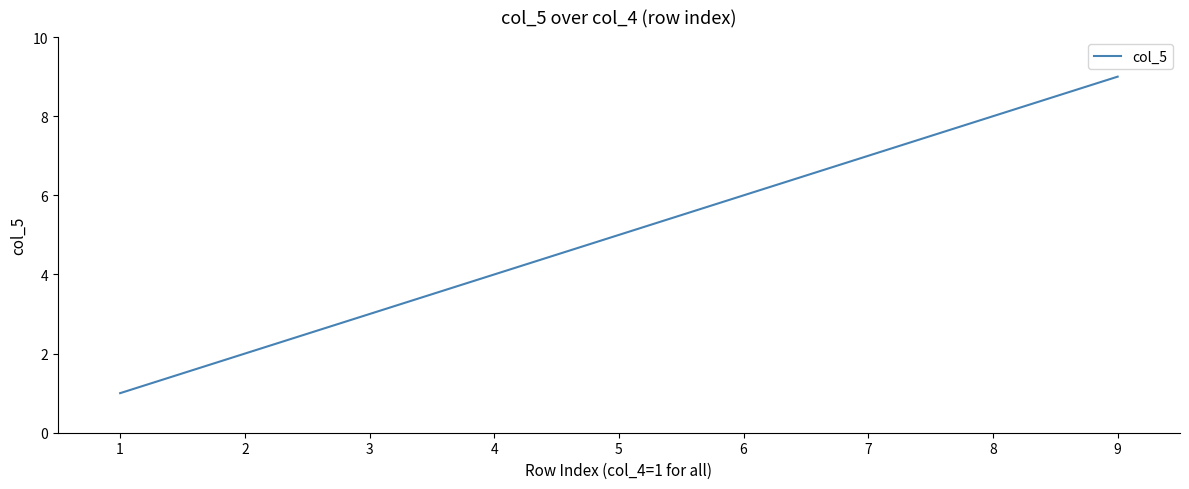

Is it true that the value at 8 is 14?

False